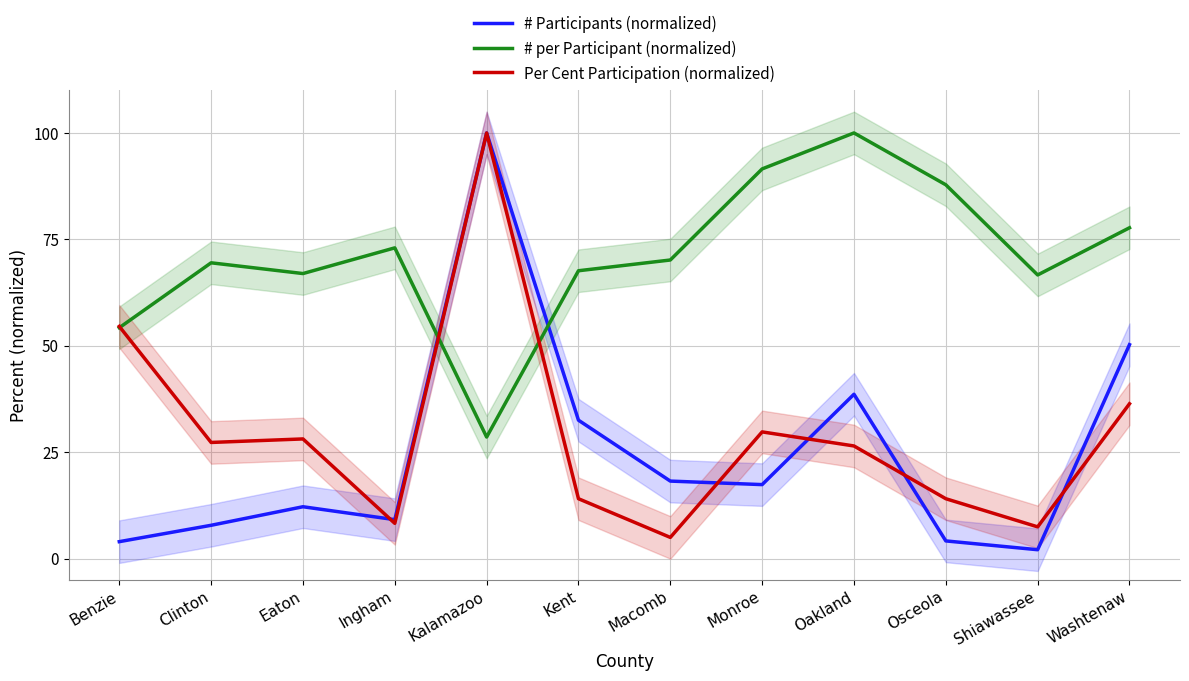

What is the total value across all series at Ingham?

90.4